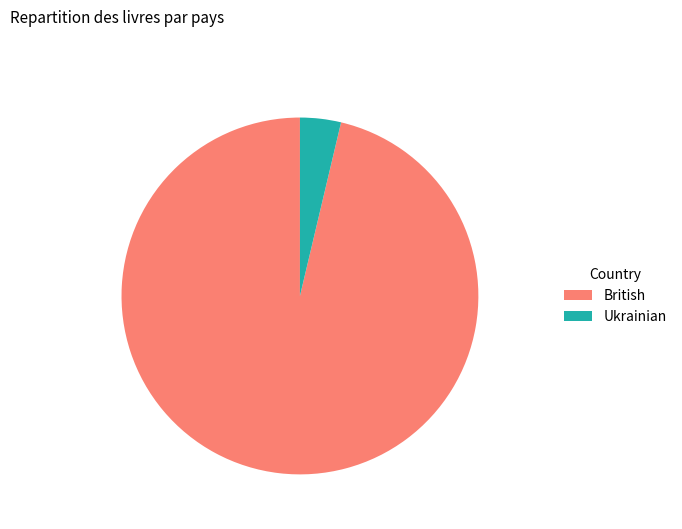

Do Ukrainian and British together represent more than half of the pie?

Yes